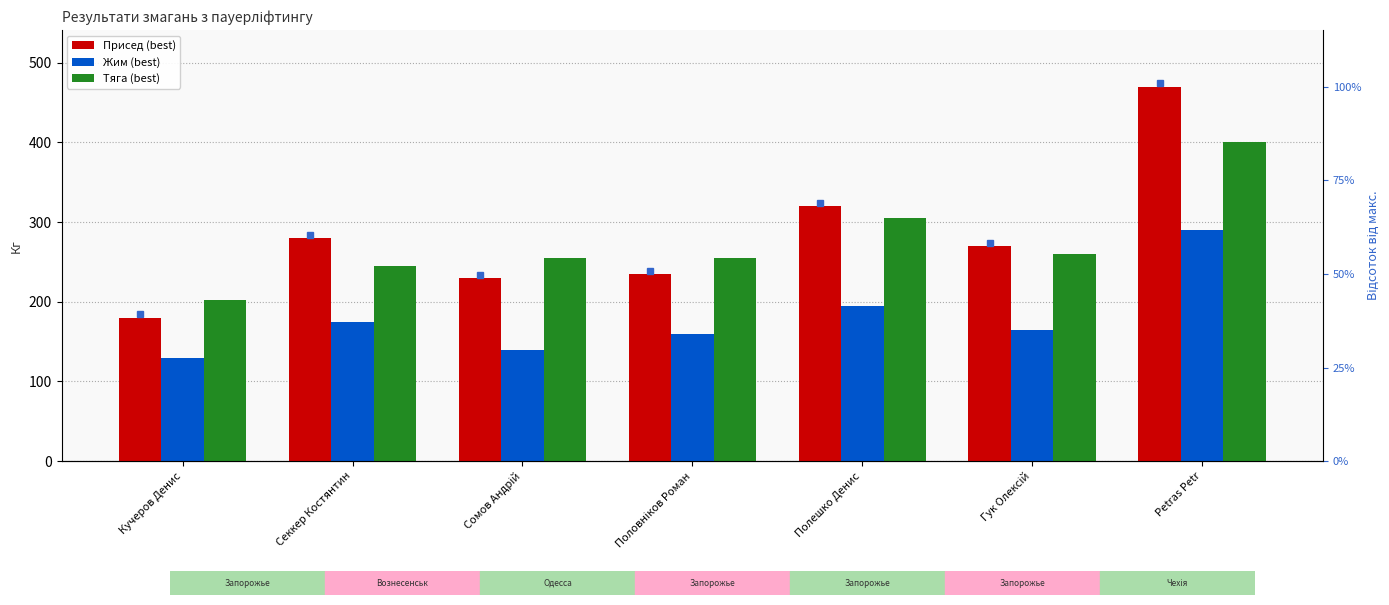

What is the approximate value of Присед (best) at Кучеров Денис?

180.0